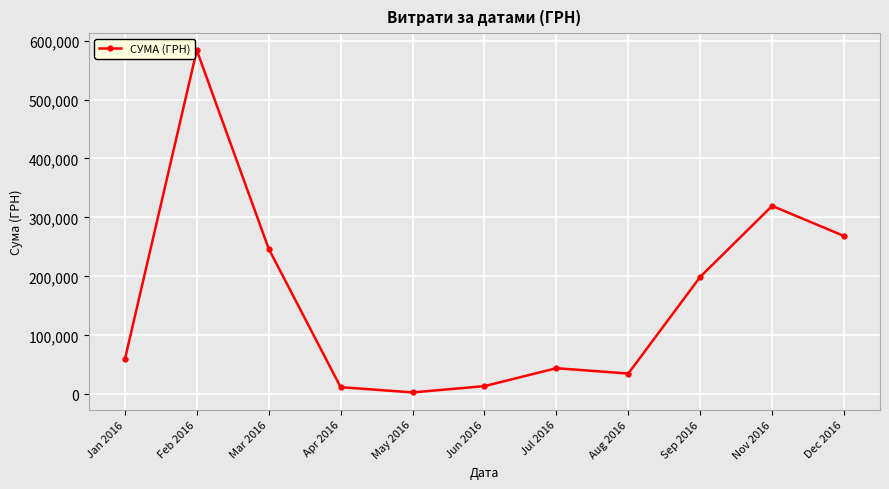

Which has a higher value, Jan 2016 or Feb 2016?

Feb 2016